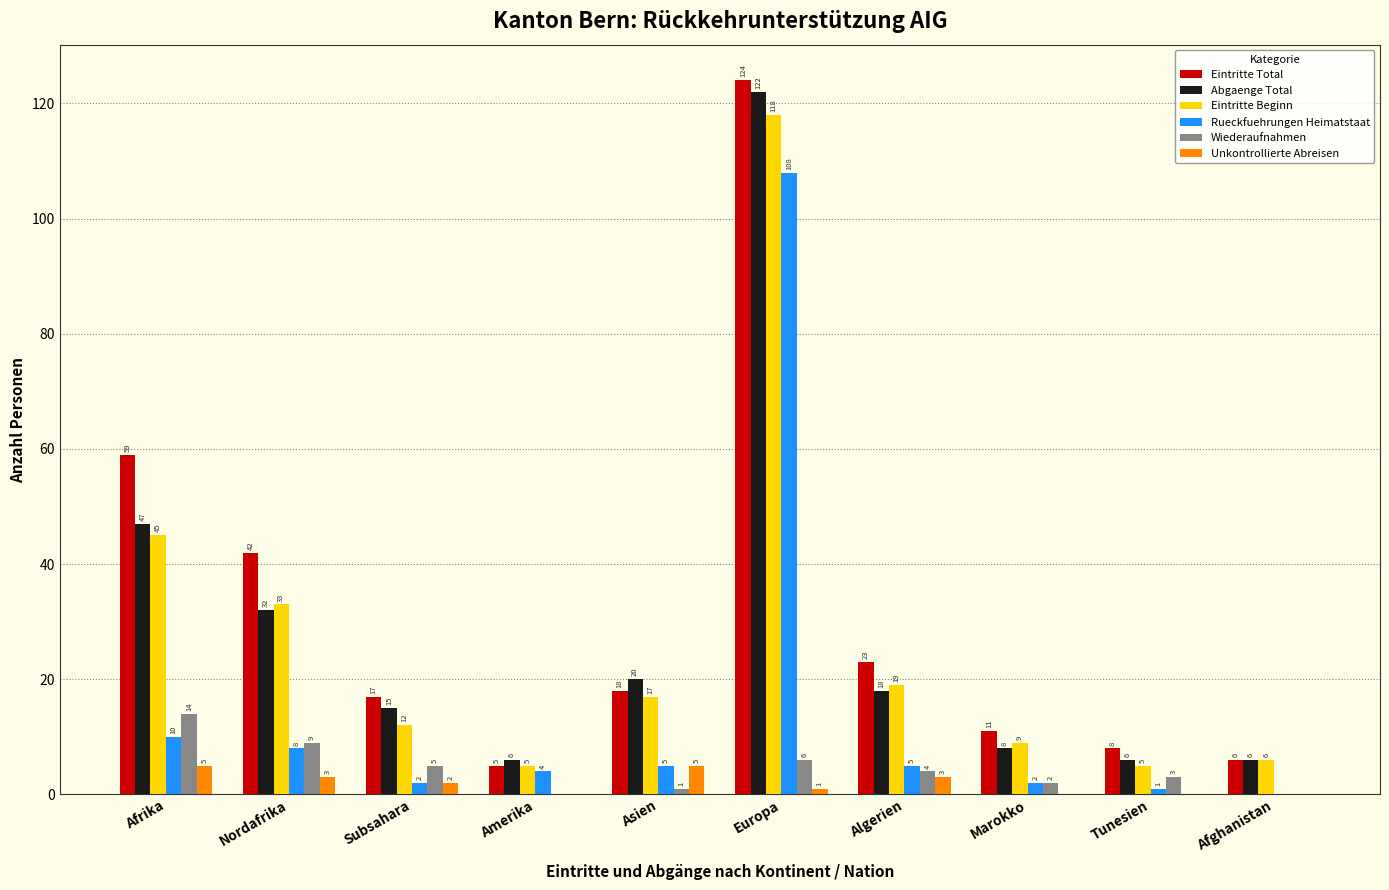

Reading left to right, extract all data points from this chart.

Eintritte Total: 59	42	17	5	18	124	23	11	8	6
Abgaenge Total: 47	32	15	6	20	122	18	8	6	6
Eintritte Beginn: 45	33	12	5	17	118	19	9	5	6
Rueckfuehrungen Heimatstaat: 10	8	2	4	5	108	5	2	1	0
Wiederaufnahmen: 14	9	5	0	1	6	4	2	3	0
Unkontrollierte Abreisen: 5	3	2	0	5	1	3	0	0	0